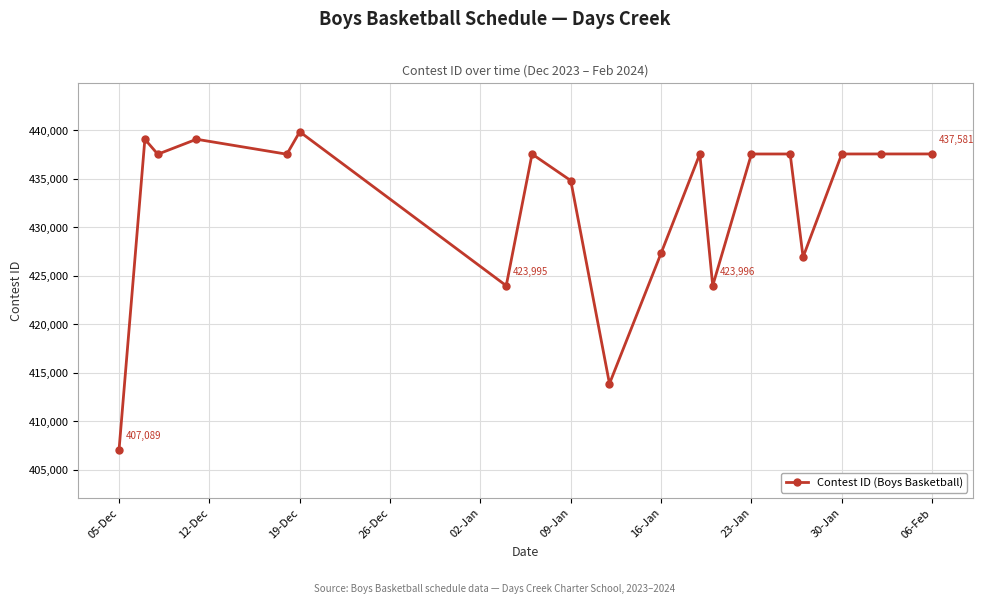

What is the value of the 12th point from the left?

437572